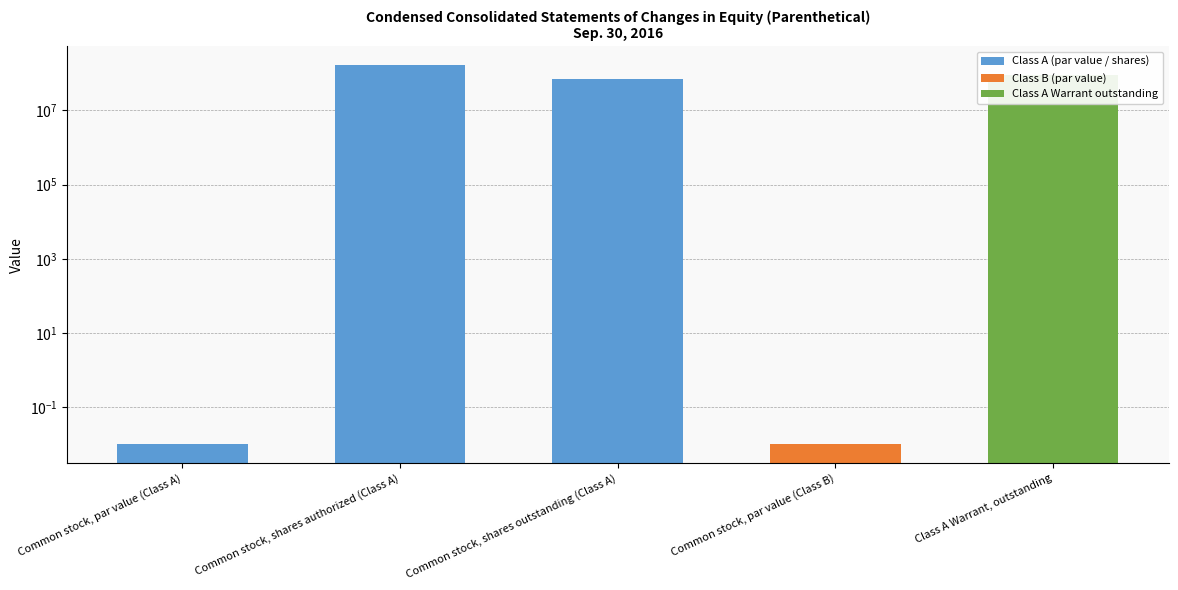

How many distinct data groups are displayed?

1